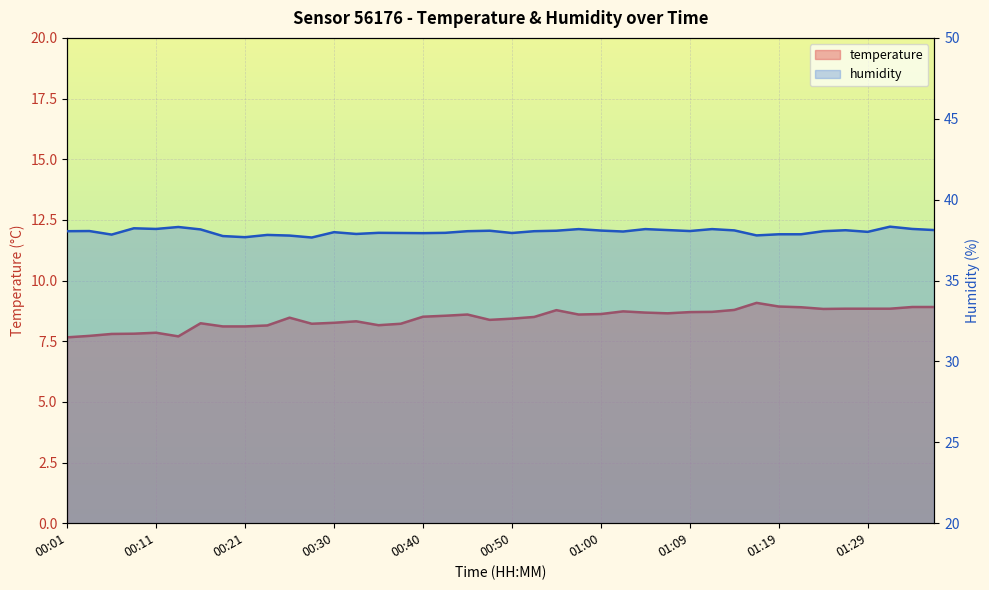

What is the total value across all series at 00:04?

45.8